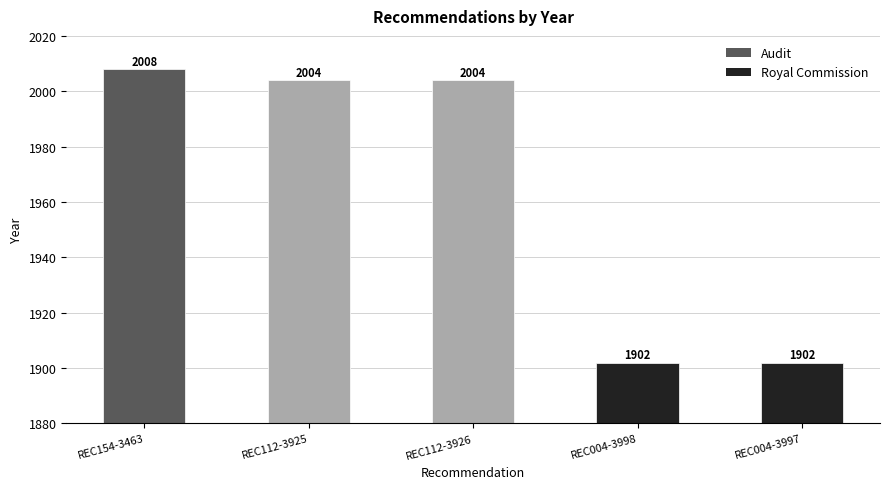

What position from the right is REC112-3926?

3